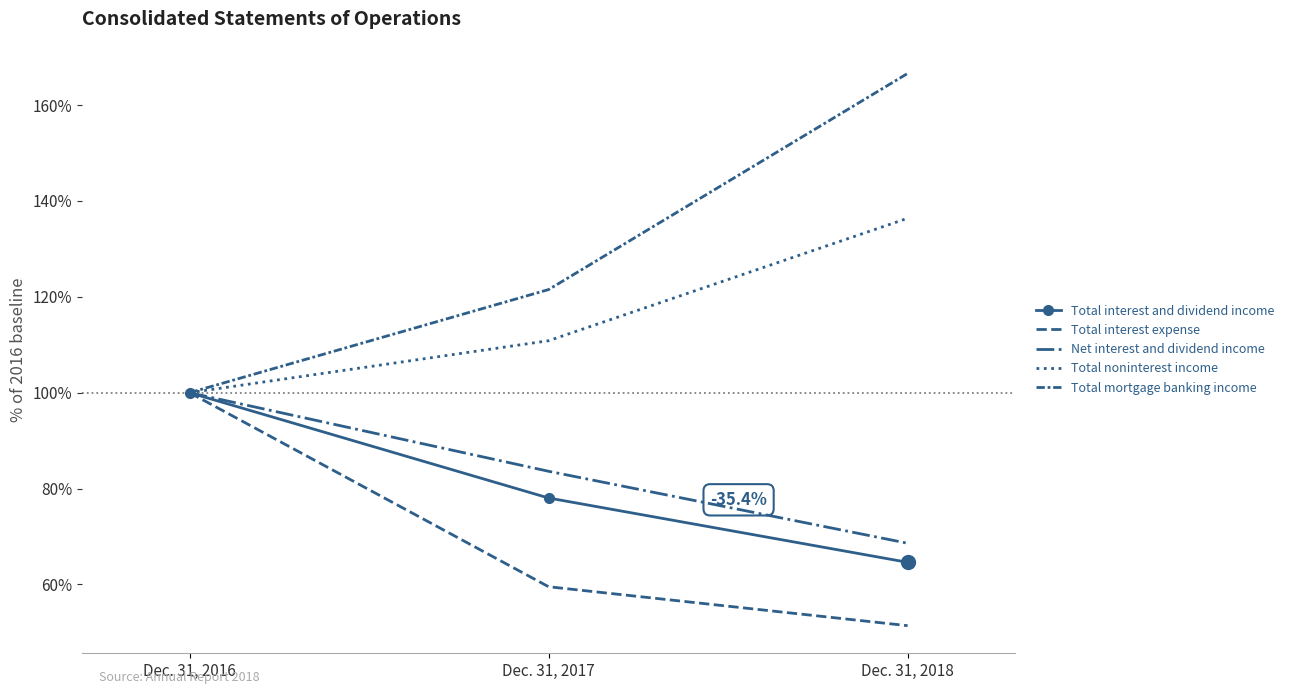

At how many categories does at least one series exceed 73?

3